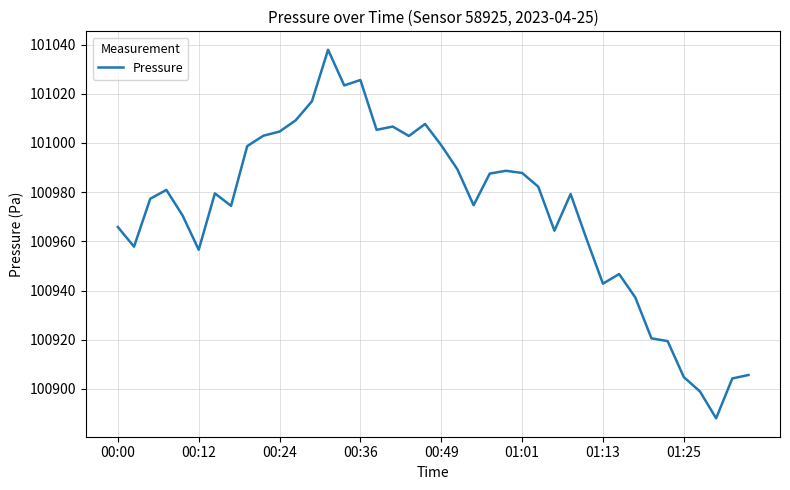

What is the smallest value displayed?

100888.1